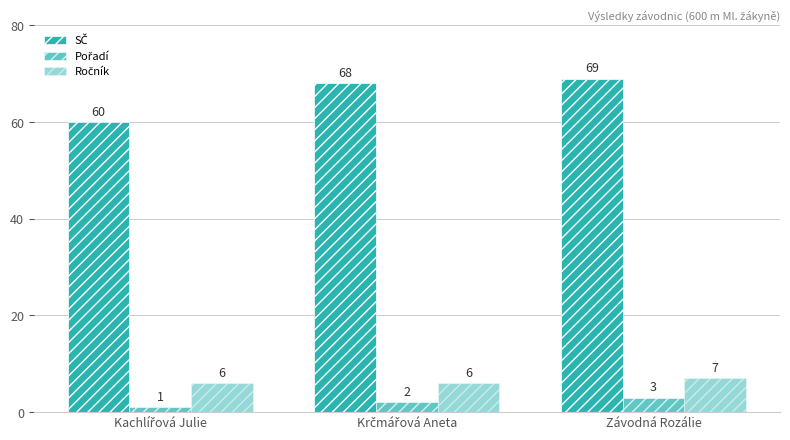

Count the number of categories in the chart.

3